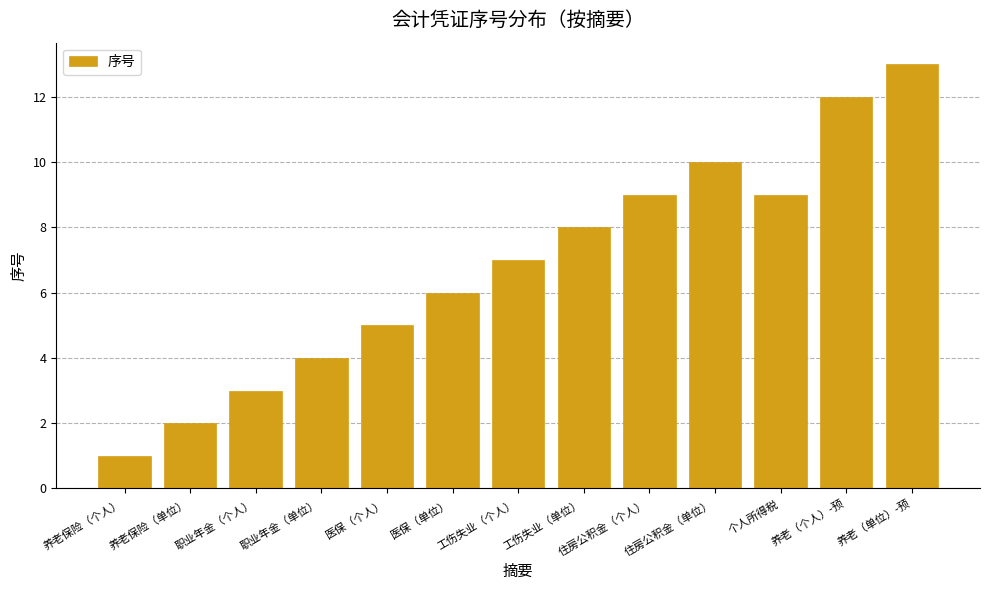

The chart shows a value of 14 at 住房公积金（个人）. True or false?

False